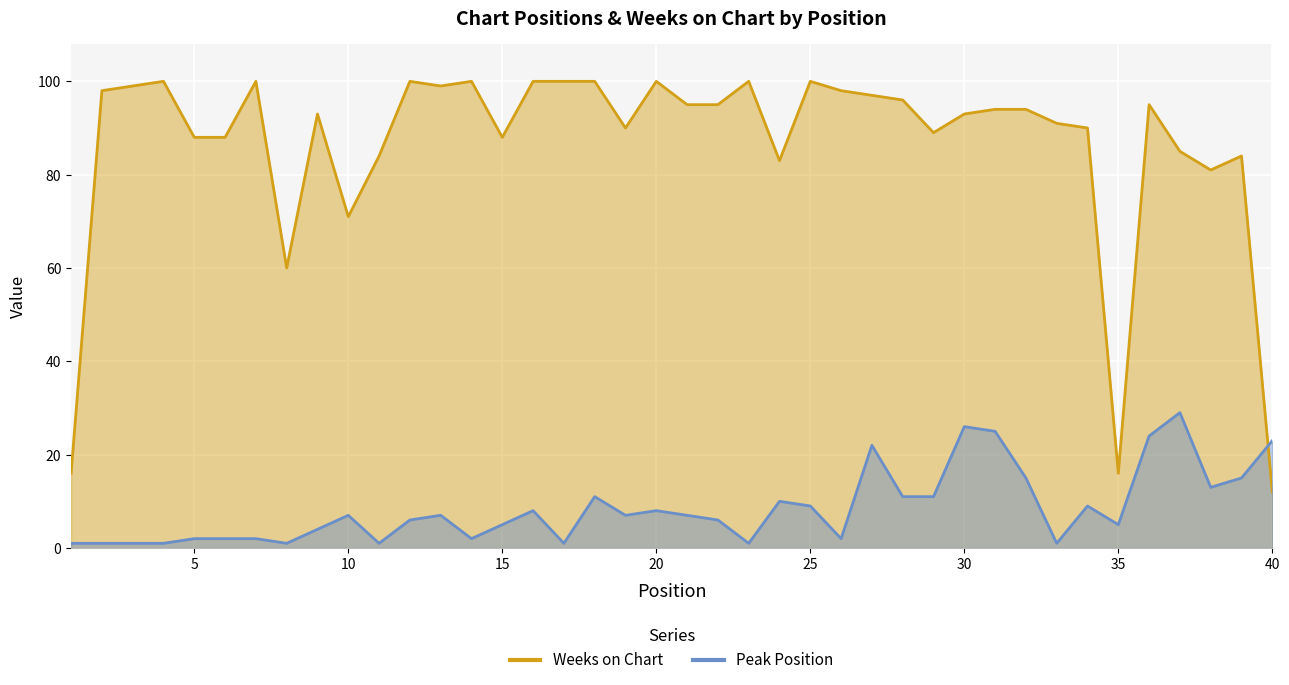

What is the difference between the maximum and minimum values in the Peak Position series?

28